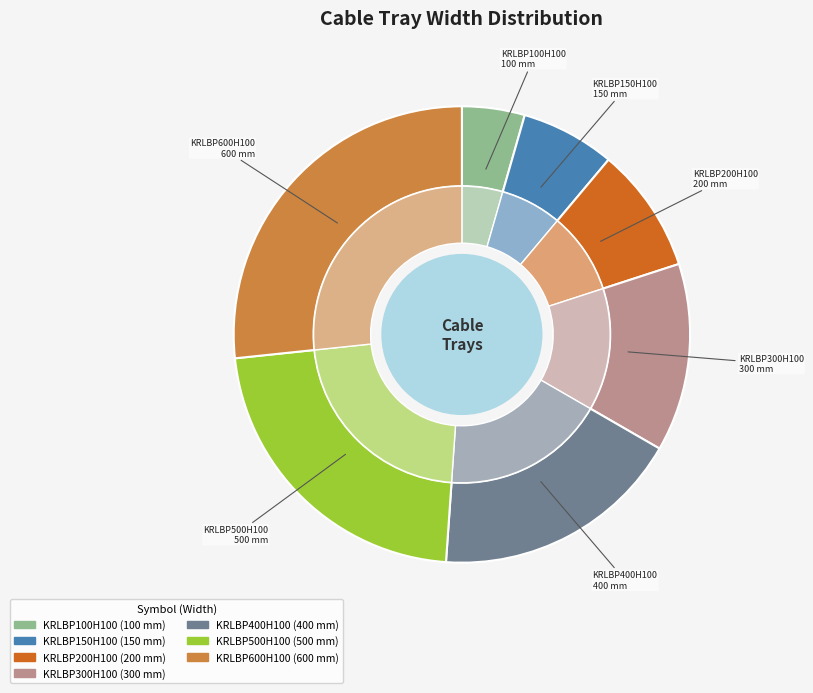

Which category has the smallest portion of the pie?

KRLBP100H100